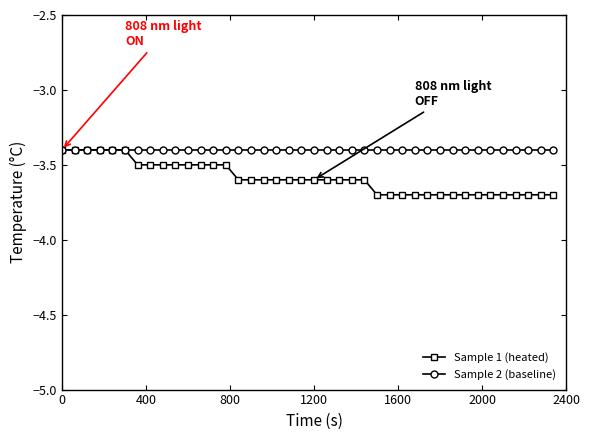

Which series has the largest total across all categories?

Sample 2 (baseline)